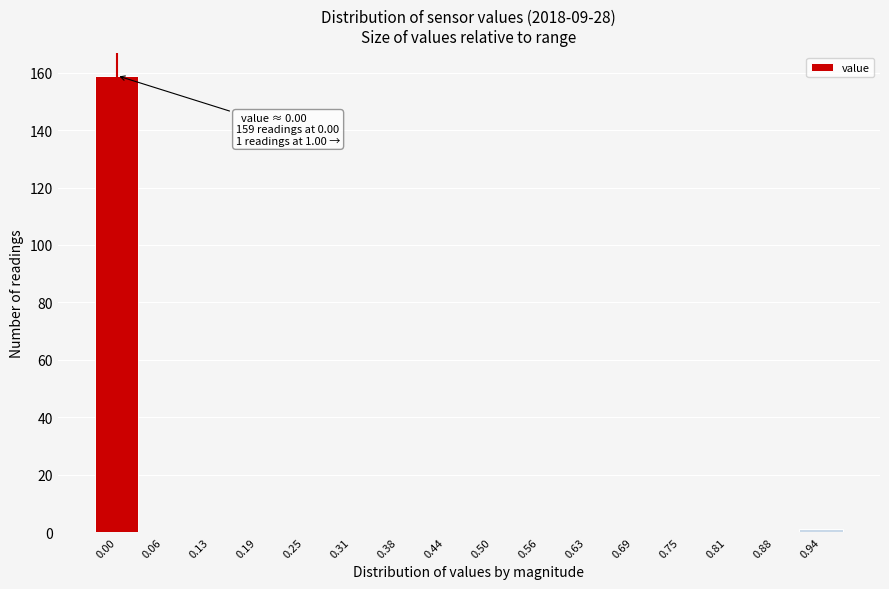

Reading left to right, transcribe all the data shown in this chart.

0.00=159	0.06=0	0.13=0	0.19=0	0.25=0	0.31=0	0.38=0	0.44=0	0.50=0	0.56=0	0.63=0	0.69=0	0.75=0	0.81=0	0.88=0	0.94=1